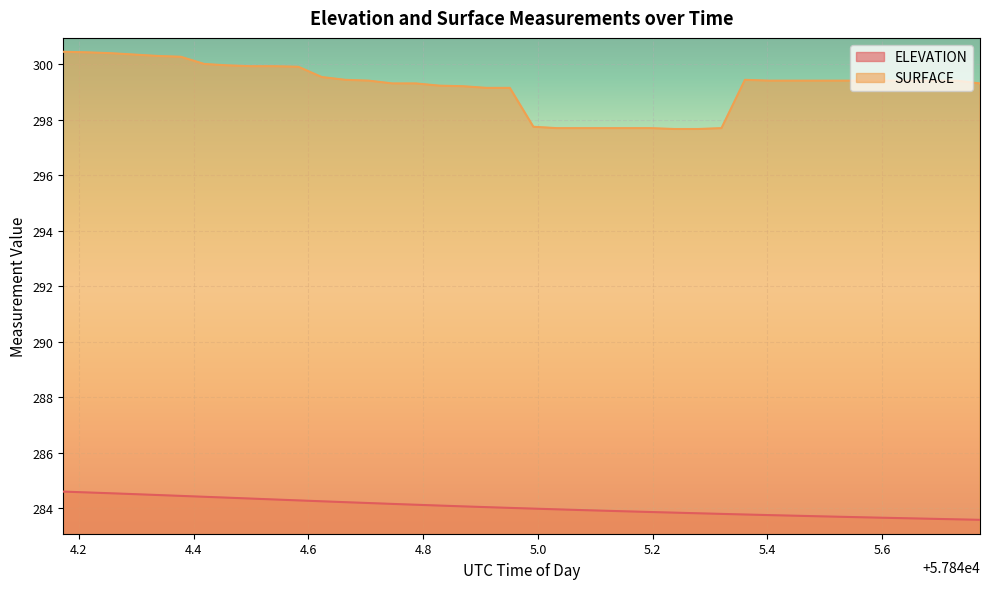

True or false: SURFACE has more than 1 interior local peaks.

False